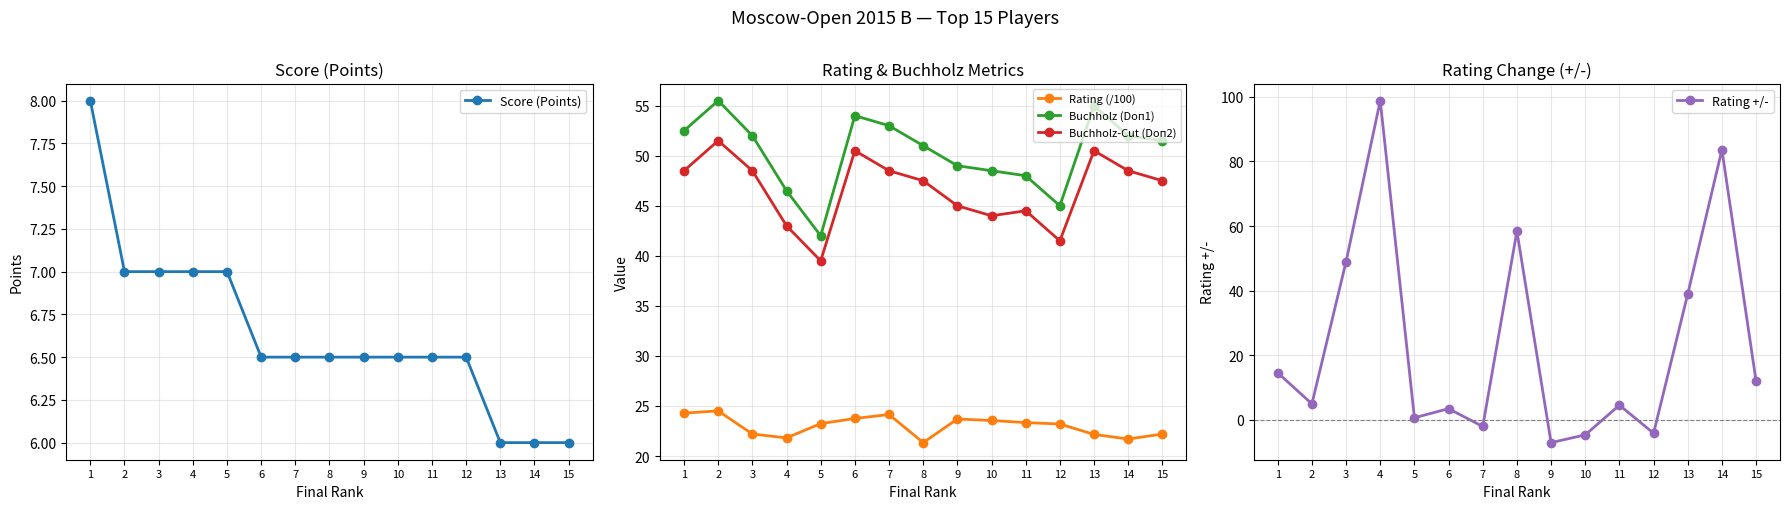

True or false: Score (Points) and Buchholz-Cut (Doп2) intersect in this chart.

False